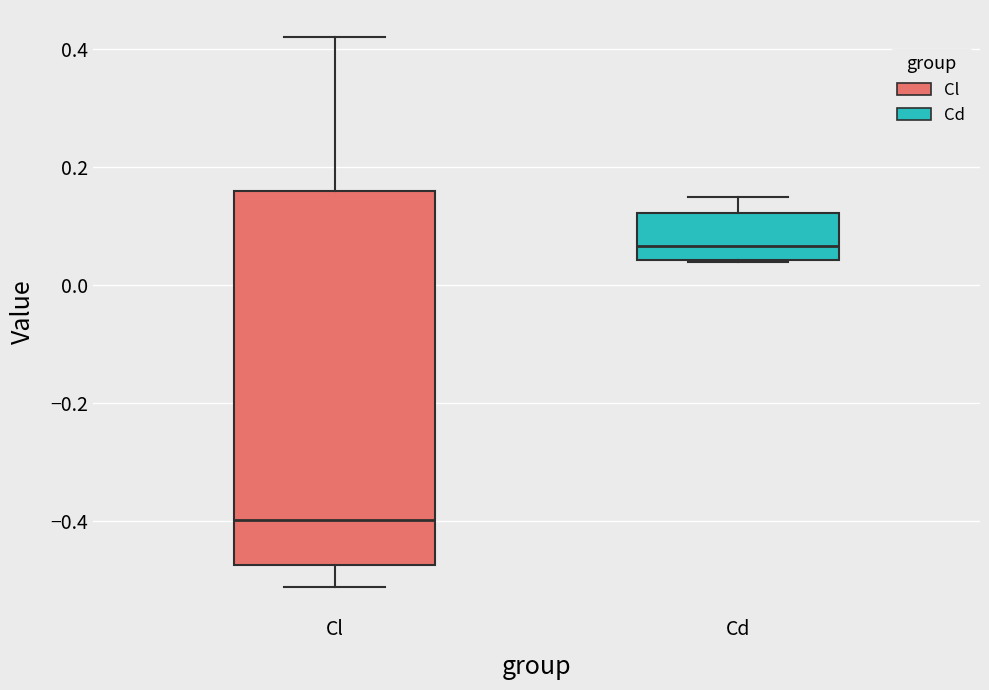

Where does the median line of the box for Cl sit on the y-axis? The values are not printed on the chart, so give them approximately, as read against the axis.

-0.40